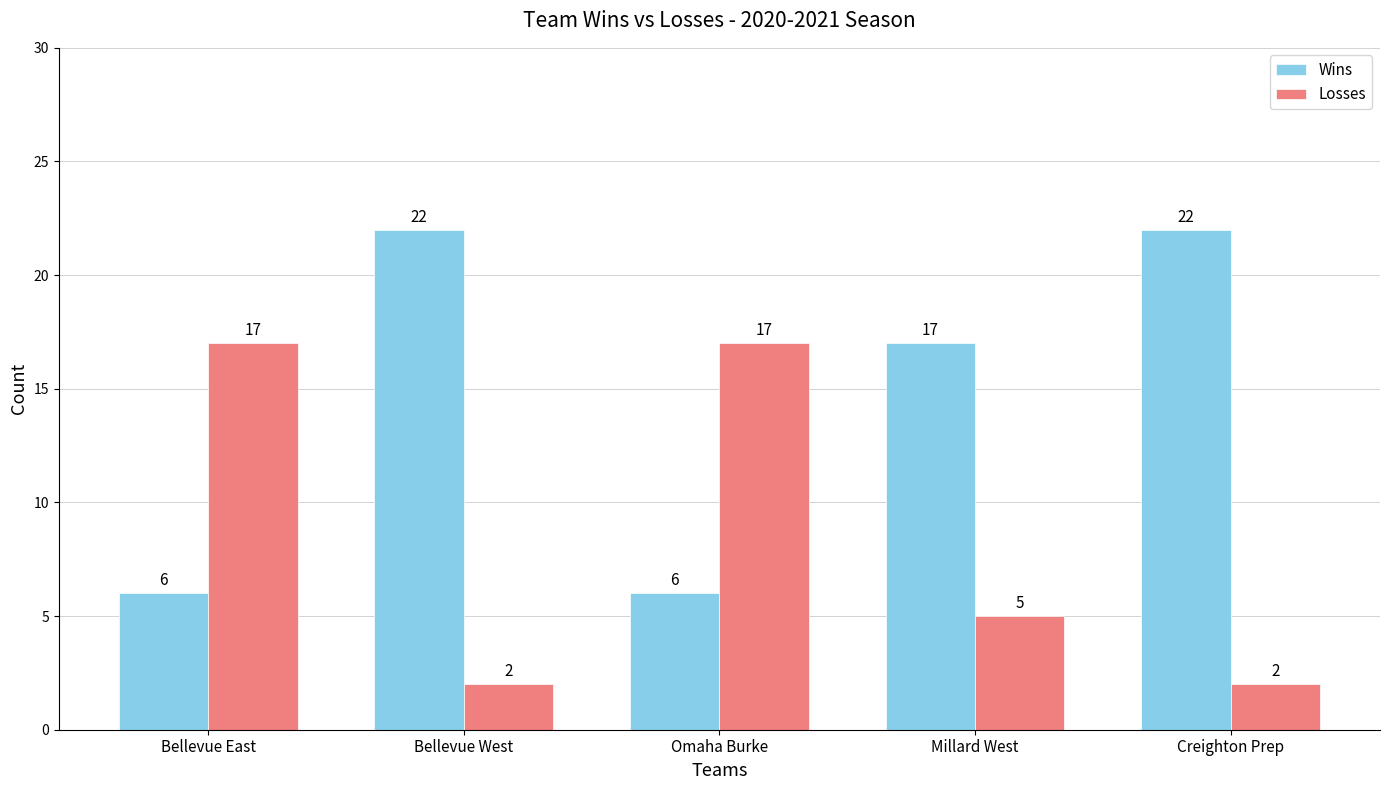

What is the greatest value displayed?

22